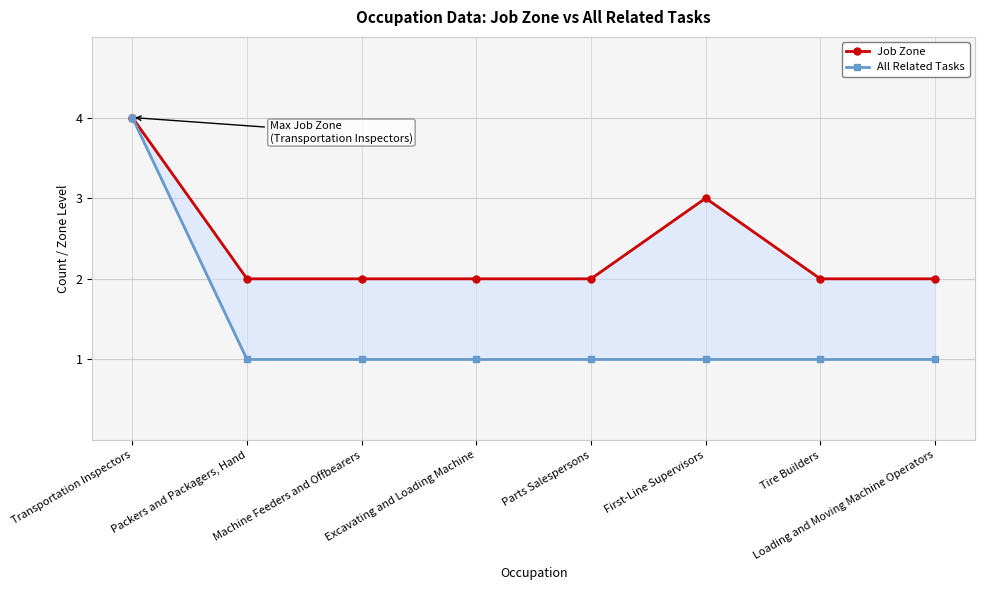

Which series has the widest spread of values?

All Related Tasks